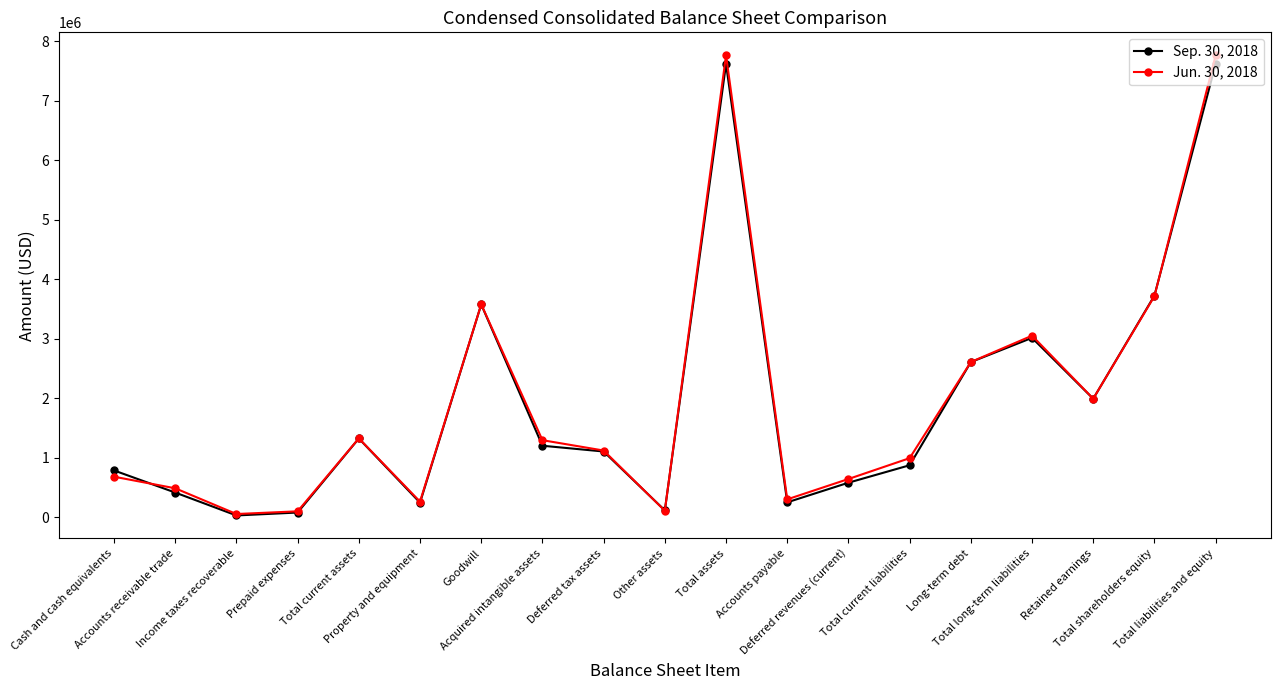

True or false: Sep. 30, 2018 has more than 1 interior local peaks.

True